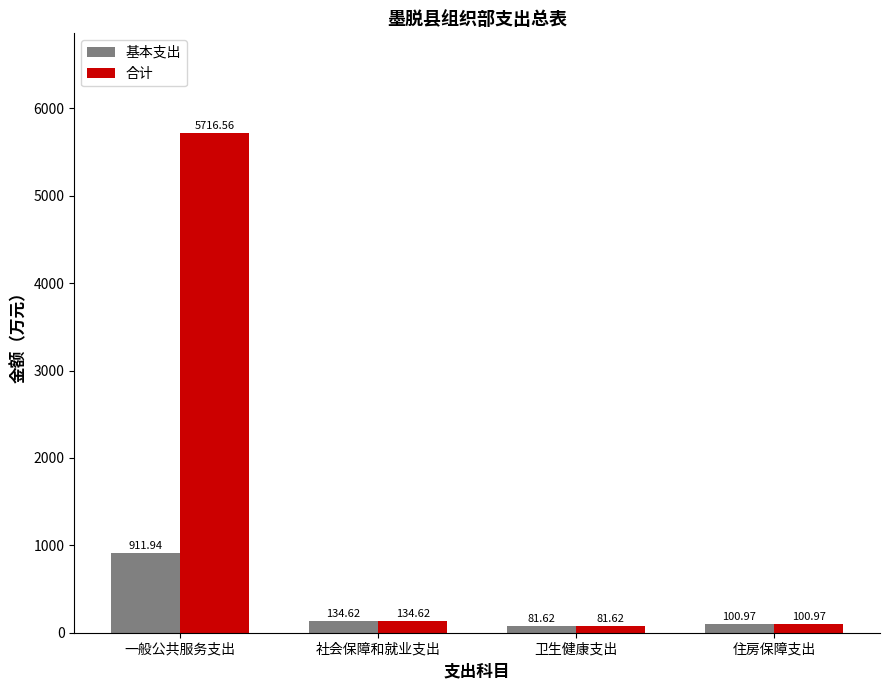

What is the sum of all 基本支出 values?

1229.2